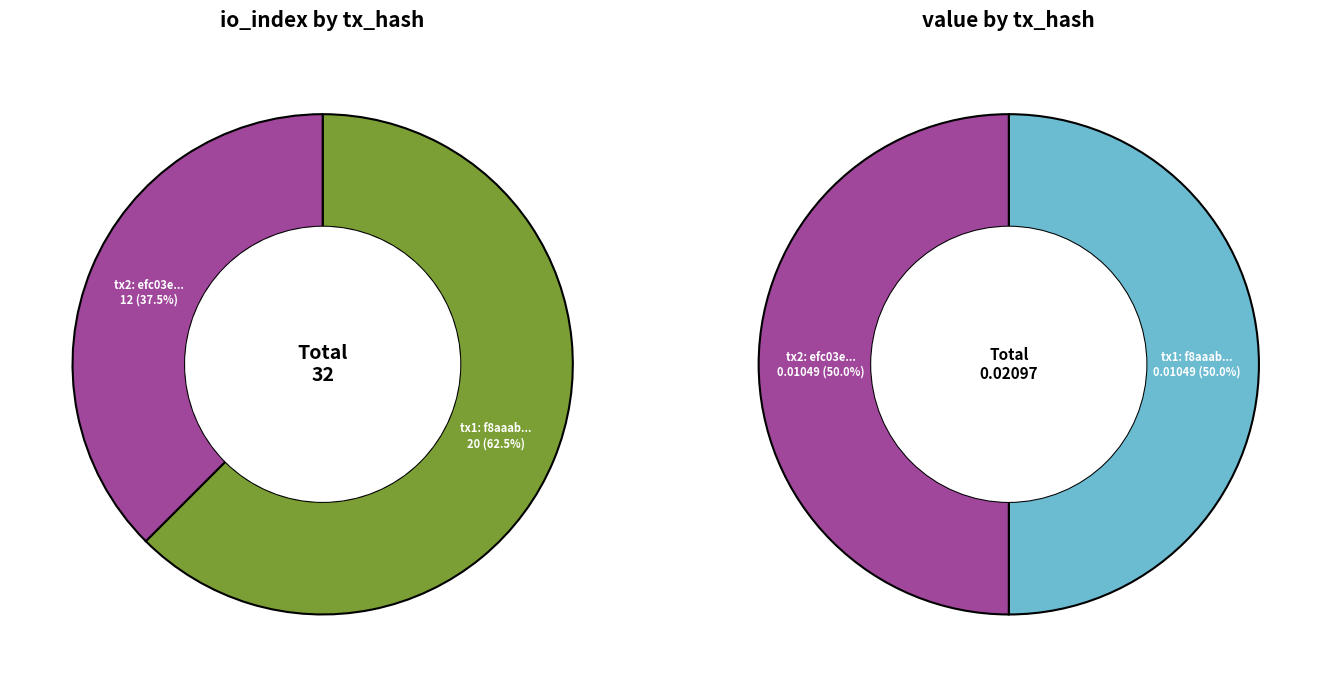

To the nearest percent, what is the difference between the io_index and value slice percentages?

25%